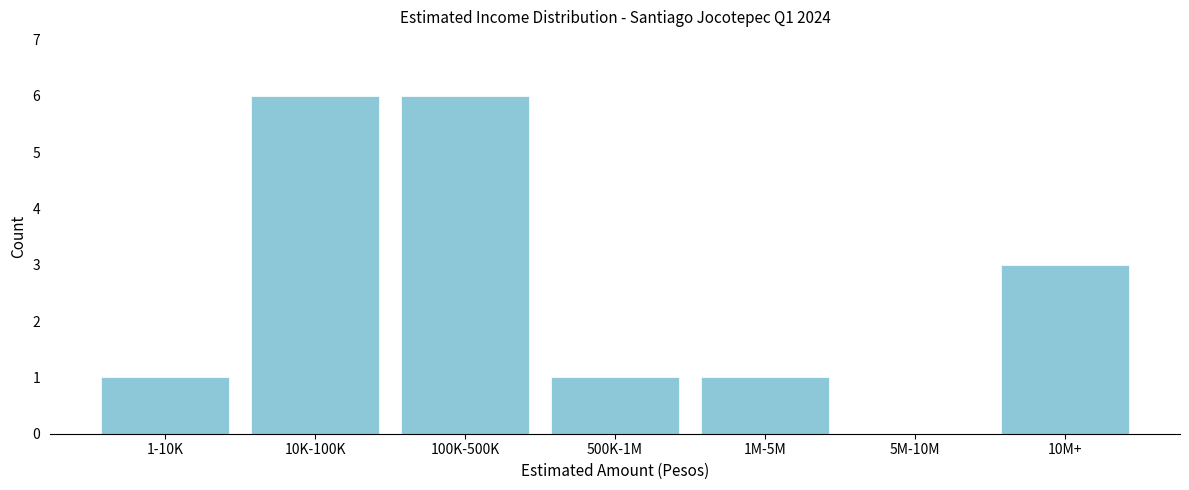

Reading left to right, extract all data points from this chart.

1-10K=1	10K-100K=6	100K-500K=6	500K-1M=1	1M-5M=1	5M-10M=0	10M+=3